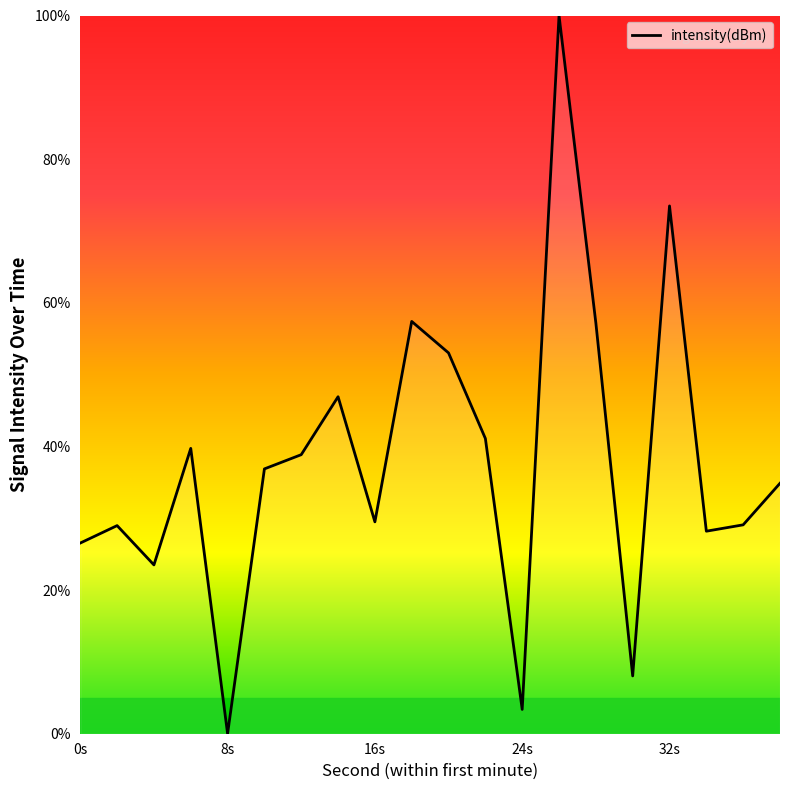

How many lines are shown in the chart?

1